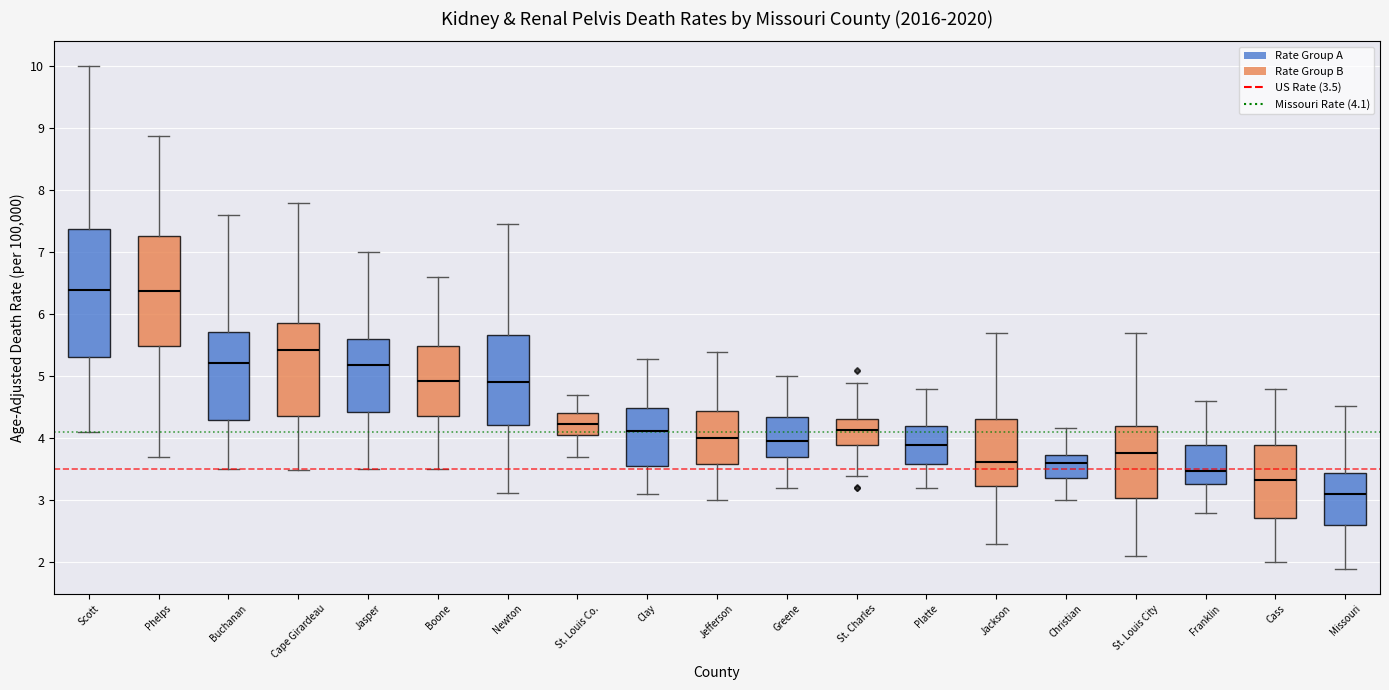

Reading left to right, read every box against the y-axis: the position of its median line, the range the box covers, and the ends of its whiskers. The values are not printed on the chart, so give them approximately, as read against the axis.

Scott: median 6.4, box 5.3 to 7.4, whiskers 4.1 to 10.0
Phelps: median 6.4, box 5.5 to 7.3, whiskers 3.7 to 8.9
Buchanan: median 5.2, box 4.3 to 5.7, whiskers 3.5 to 7.6
Cape Girardeau: median 5.4, box 4.4 to 5.9, whiskers 3.5 to 7.8
Jasper: median 5.2, box 4.4 to 5.6, whiskers 3.5 to 7.0
Boone: median 4.9, box 4.4 to 5.5, whiskers 3.5 to 6.6
Newton: median 4.9, box 4.2 to 5.7, whiskers 3.1 to 7.5
St. Louis Co.: median 4.2, box 4.1 to 4.4, whiskers 3.7 to 4.7
Clay: median 4.1, box 3.5 to 4.5, whiskers 3.1 to 5.3
Jefferson: median 4.0, box 3.6 to 4.4, whiskers 3.0 to 5.4
Greene: median 4.0, box 3.7 to 4.3, whiskers 3.2 to 5.0
St. Charles: median 4.1, box 3.9 to 4.3, whiskers 3.4 to 4.9
Platte: median 3.9, box 3.6 to 4.2, whiskers 3.2 to 4.8
Jackson: median 3.6, box 3.2 to 4.3, whiskers 2.3 to 5.7
Christian: median 3.6, box 3.4 to 3.7, whiskers 3.0 to 4.2
St. Louis City: median 3.8, box 3.0 to 4.2, whiskers 2.1 to 5.7
Franklin: median 3.5, box 3.3 to 3.9, whiskers 2.8 to 4.6
Cass: median 3.3, box 2.7 to 3.9, whiskers 2.0 to 4.8
Missouri: median 3.1, box 2.6 to 3.4, whiskers 1.9 to 4.5